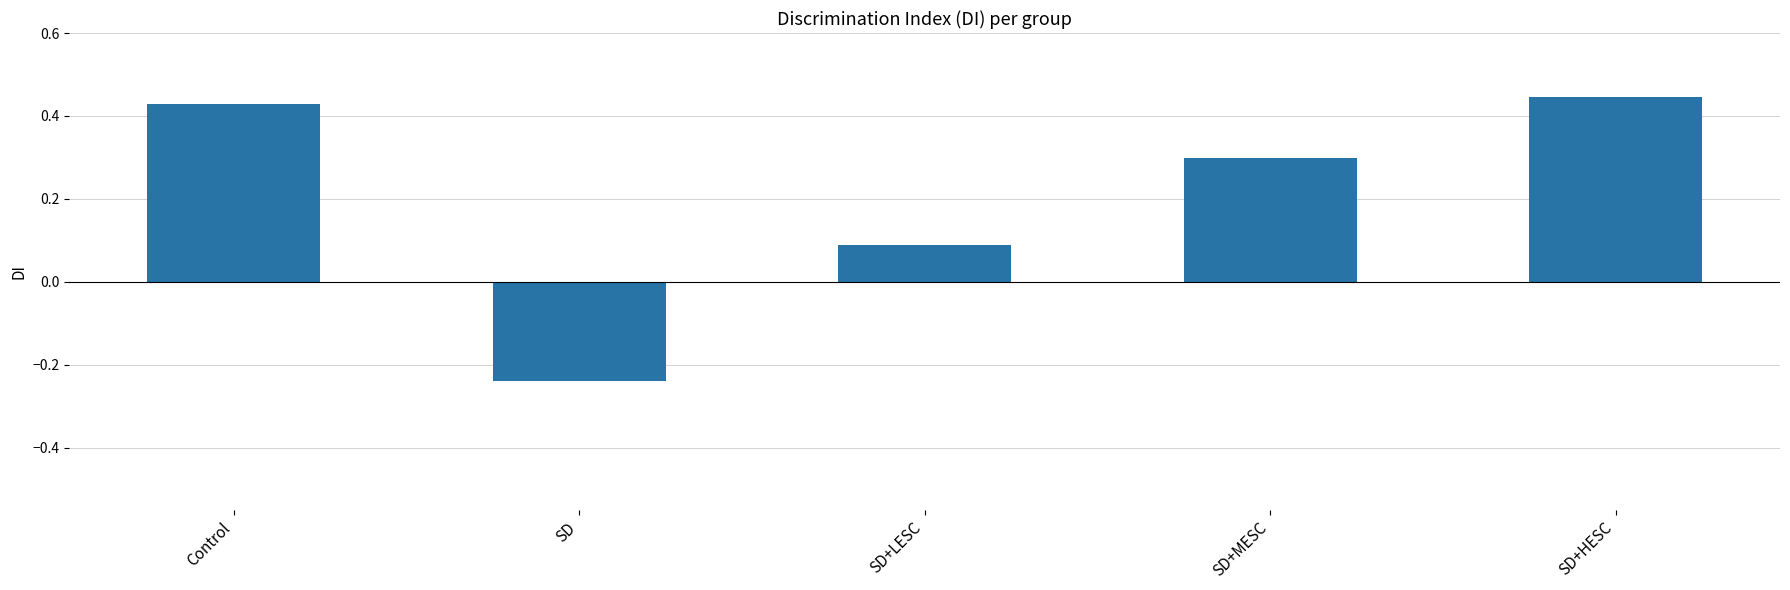

Does the chart contain any negative values?

Yes